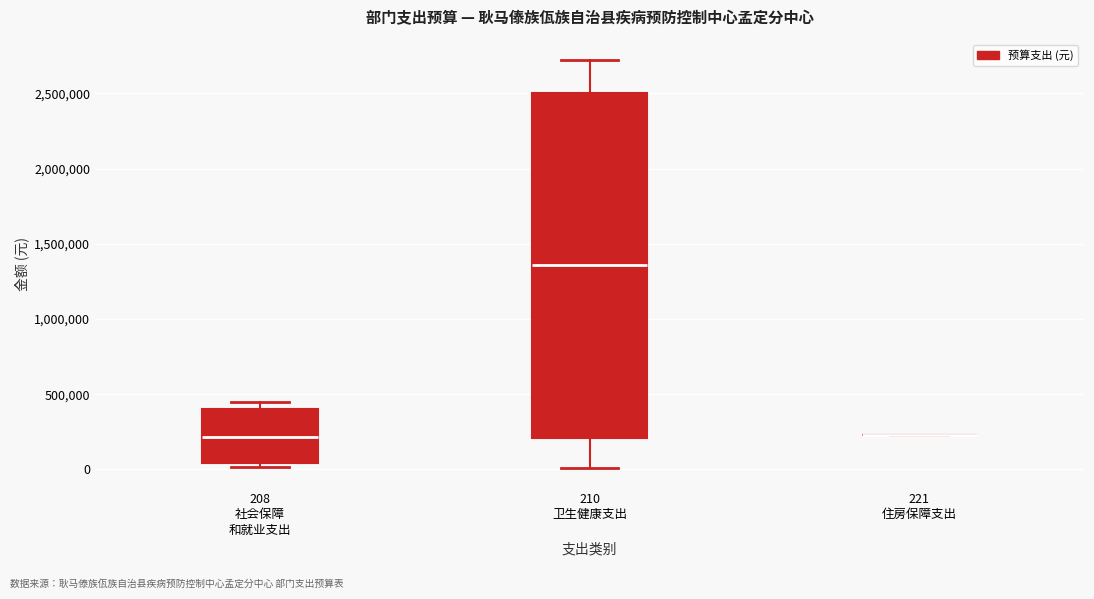

Reading left to right, transcribe this box plot: for each box, give where its median line is, the range the box spans, and where its two whiskers end, as read against the y-axis. The values are not printed on the chart, so give them approximately, as read against the axis.

208 社会保障 和就业支出: median 200000, box 50000 to 400000, whiskers 0 to 450000
210 卫生健康支出: median 1350000, box 200000 to 2500000, whiskers 0 to 2700000
221 住房保障支出: box collapsed to a line at 250000, whiskers 250000 to 250000